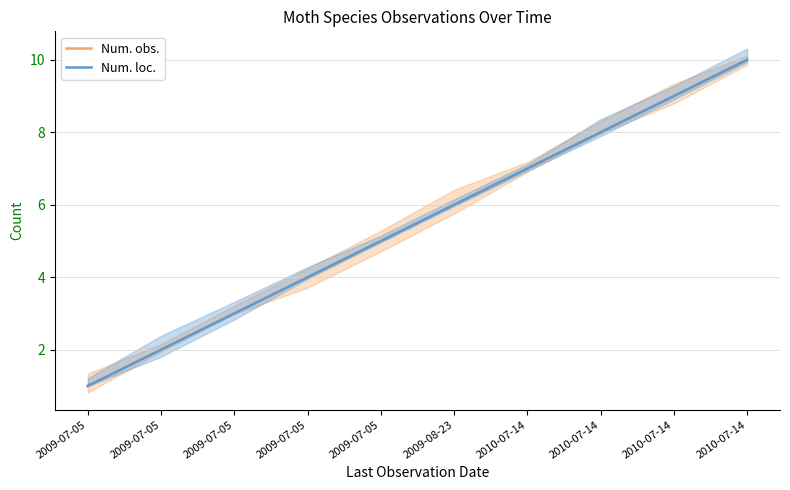

Where does the Num. obs. series first go above 6?

2010-07-14